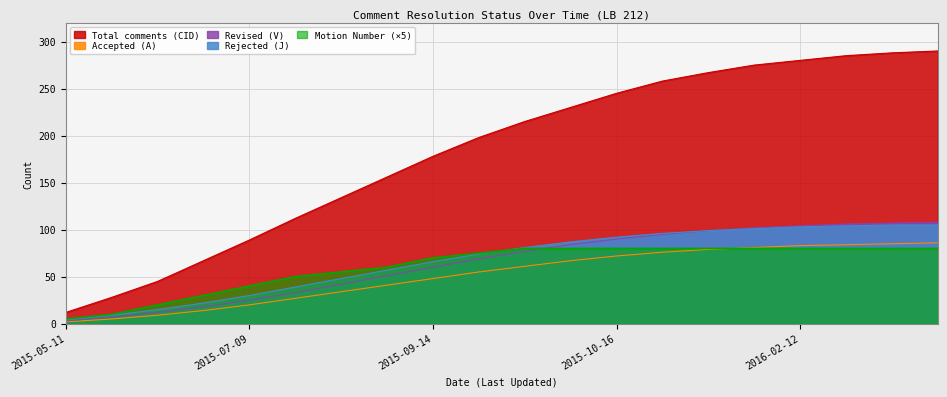

How many series are shown in this chart?

5